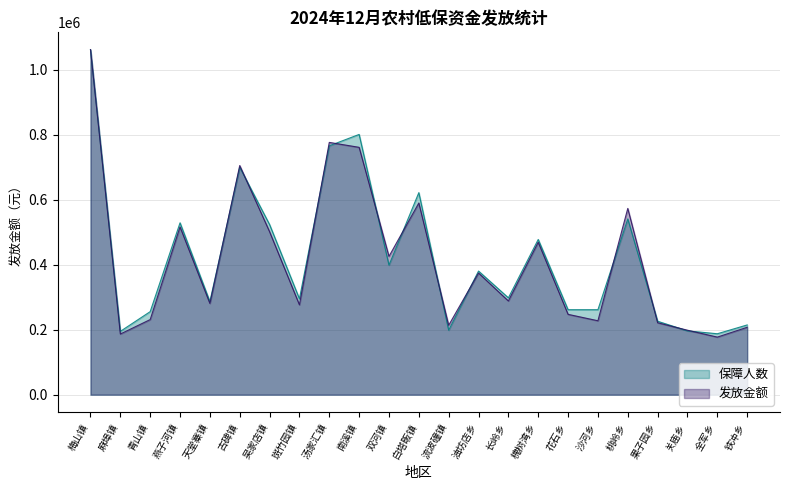

Between 铁冲乡 and 吴家店镇, which is larger?

吴家店镇